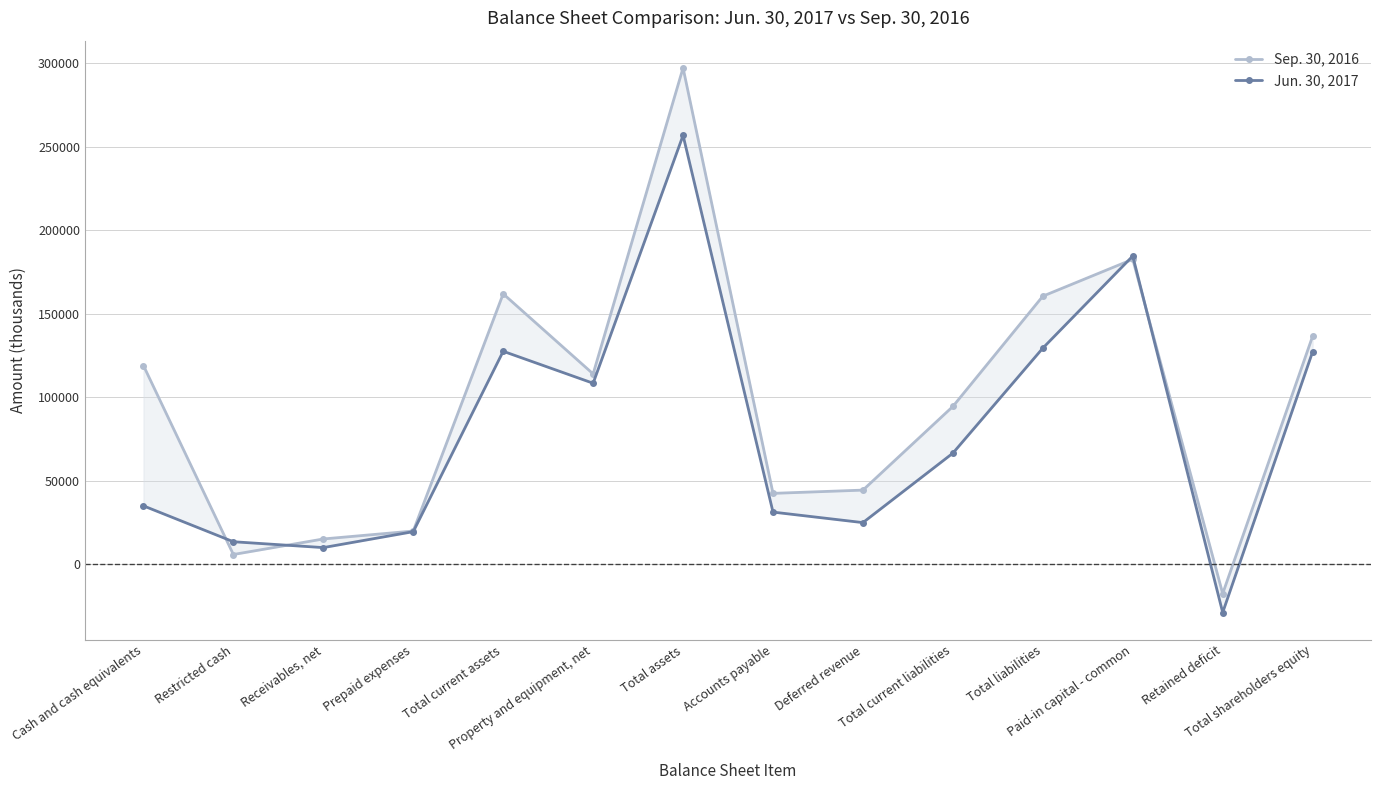

Where does the Sep. 30, 2016 series first go above 114033?

Cash and cash equivalents